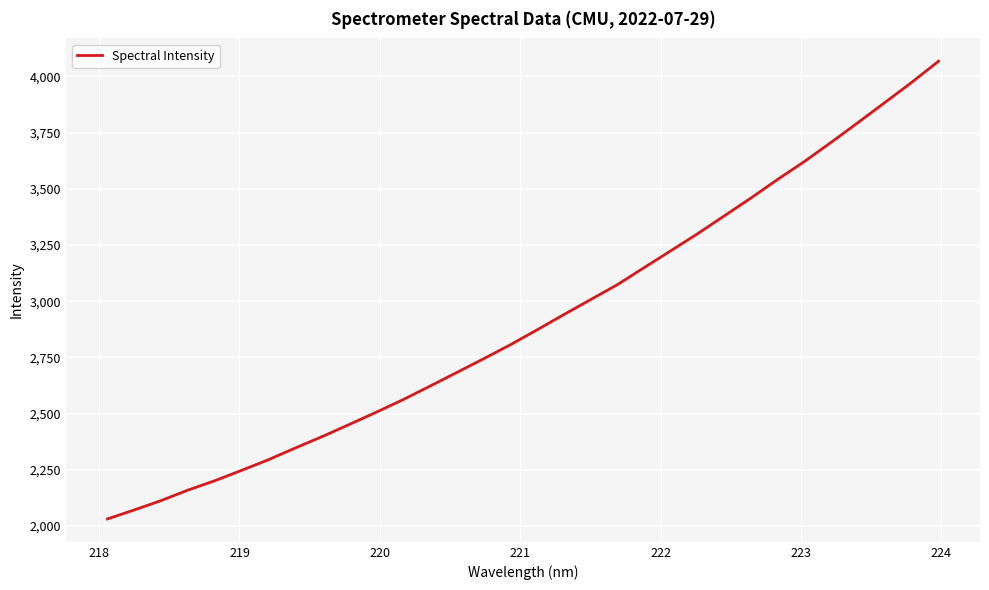

What is the difference between the maximum and minimum values?

2035.7